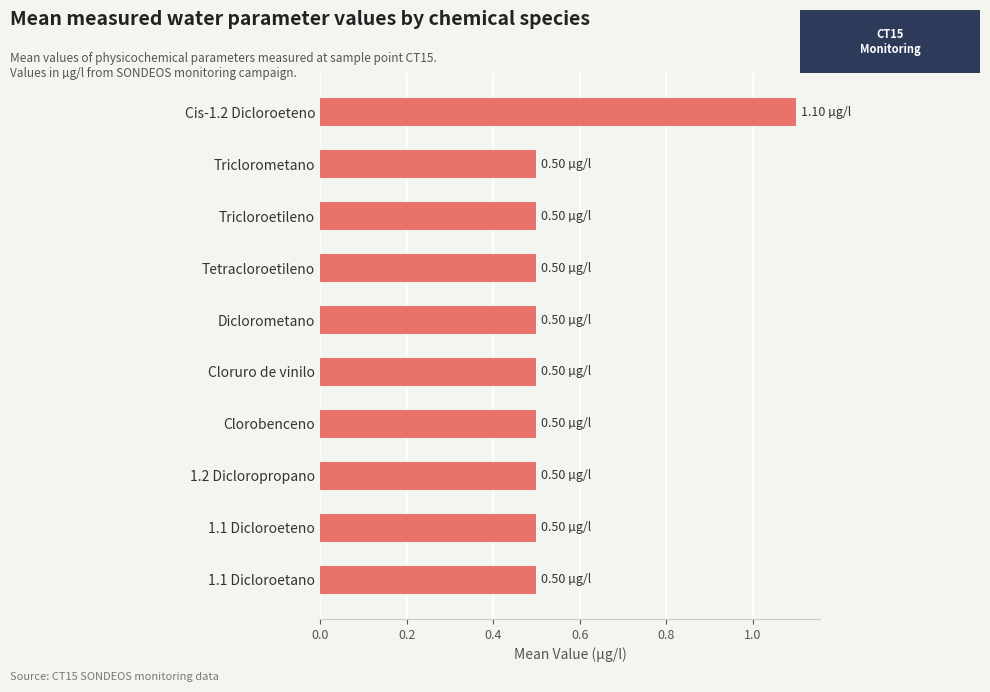

What is the label of the 2nd bar from the top?

Triclorometano